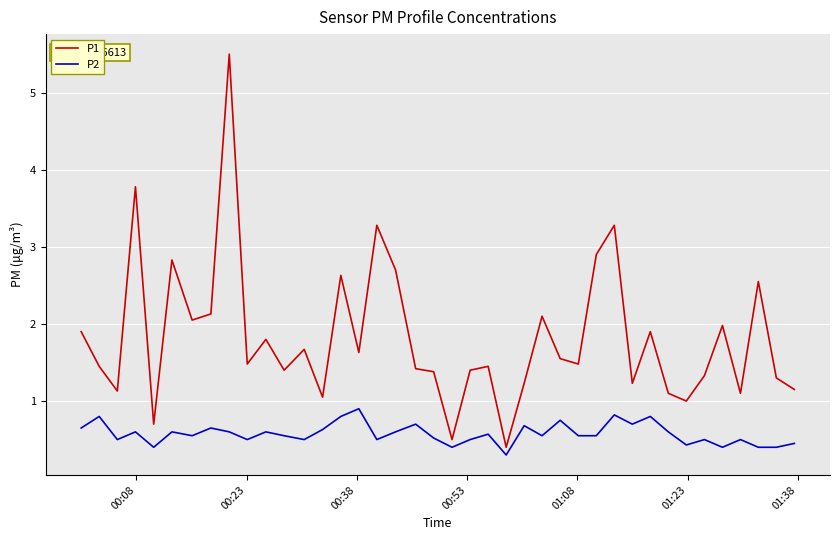

What is the highest value of the P1 series?

5.5